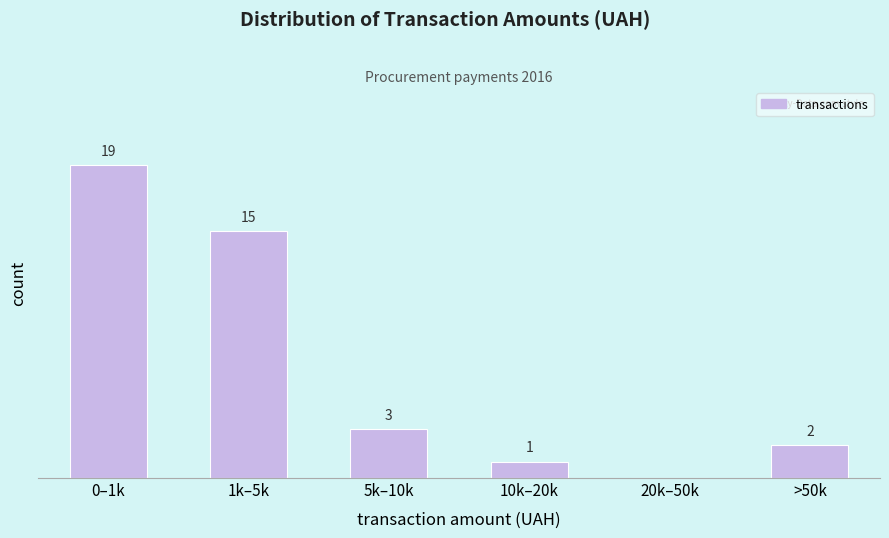

Between 5k–10k and 20k–50k, which is larger?

5k–10k